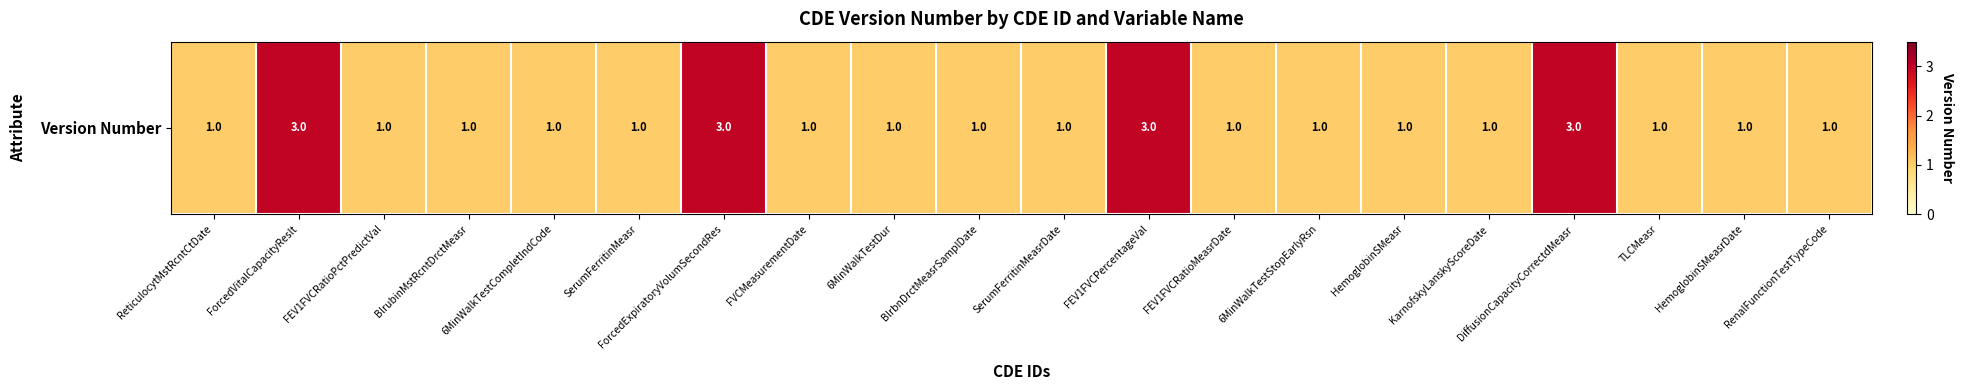

Approximately how many times larger is the value at HemoglobinSMeasr compared to 6MinWalkTestCompletIndCode?

1.0